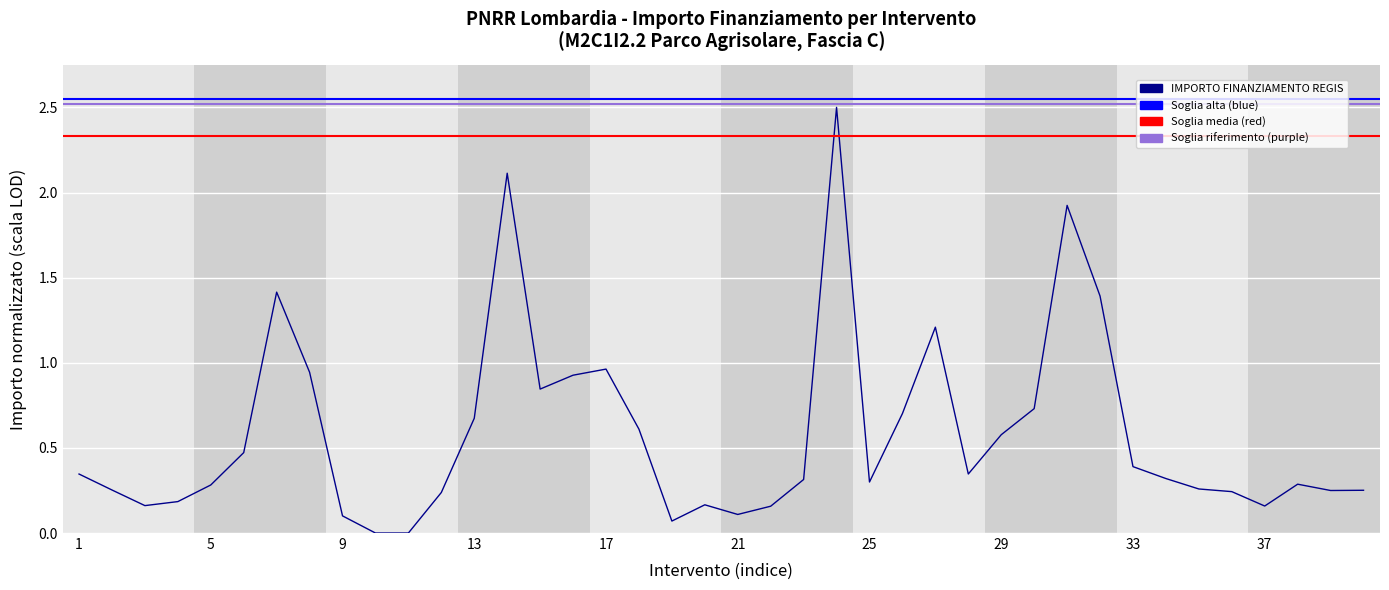

What is the maximum value shown in the chart?

2.5